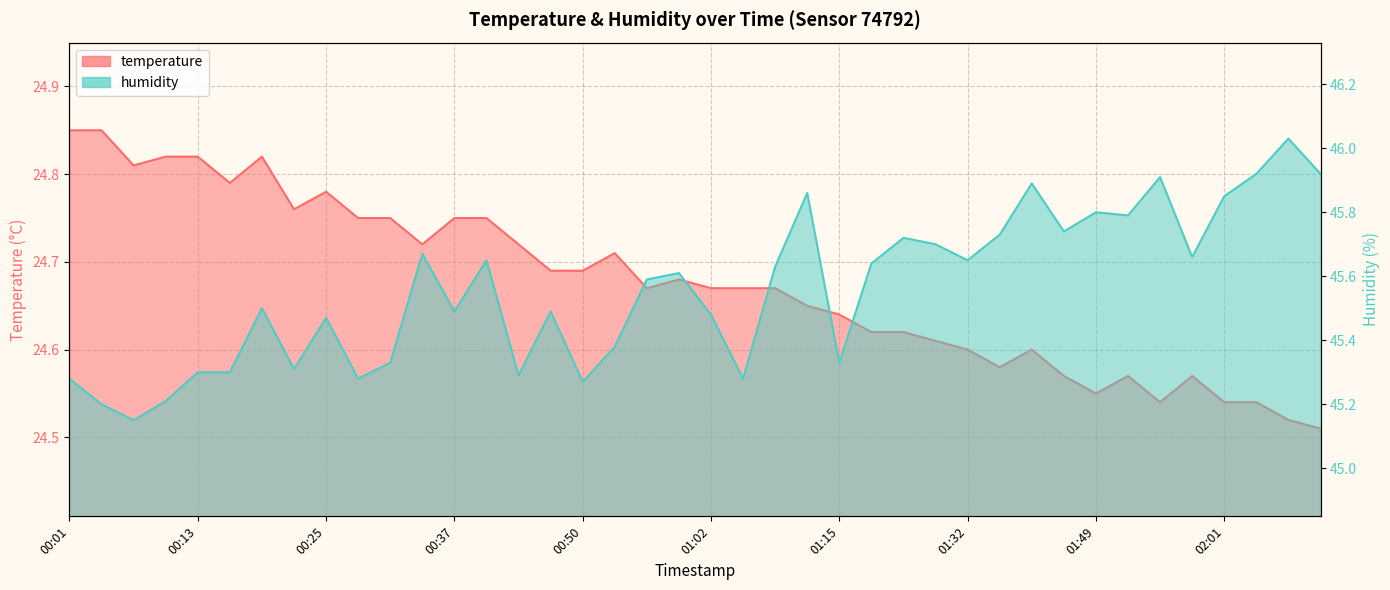

What is the total value across all series at 01:21?

70.3